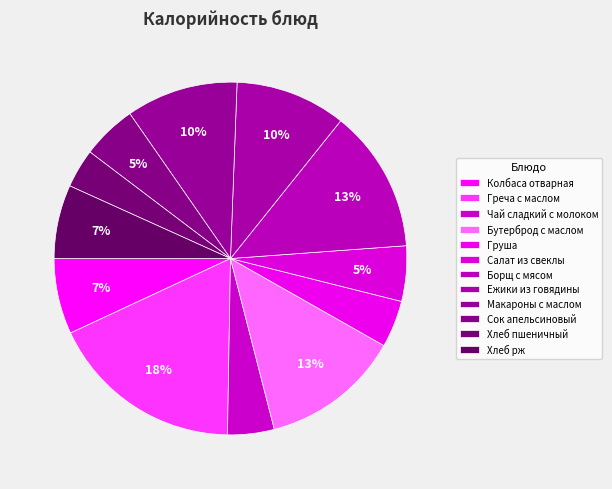

How many segments does this pie chart have?

12